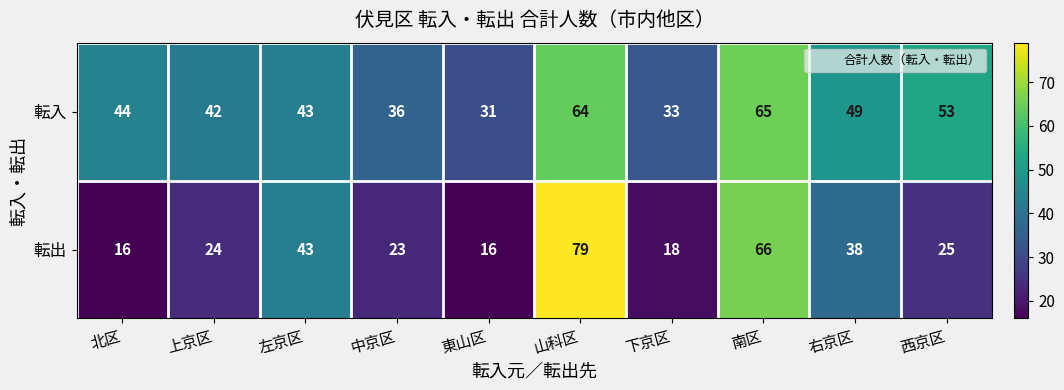

What is the greatest value displayed?

79